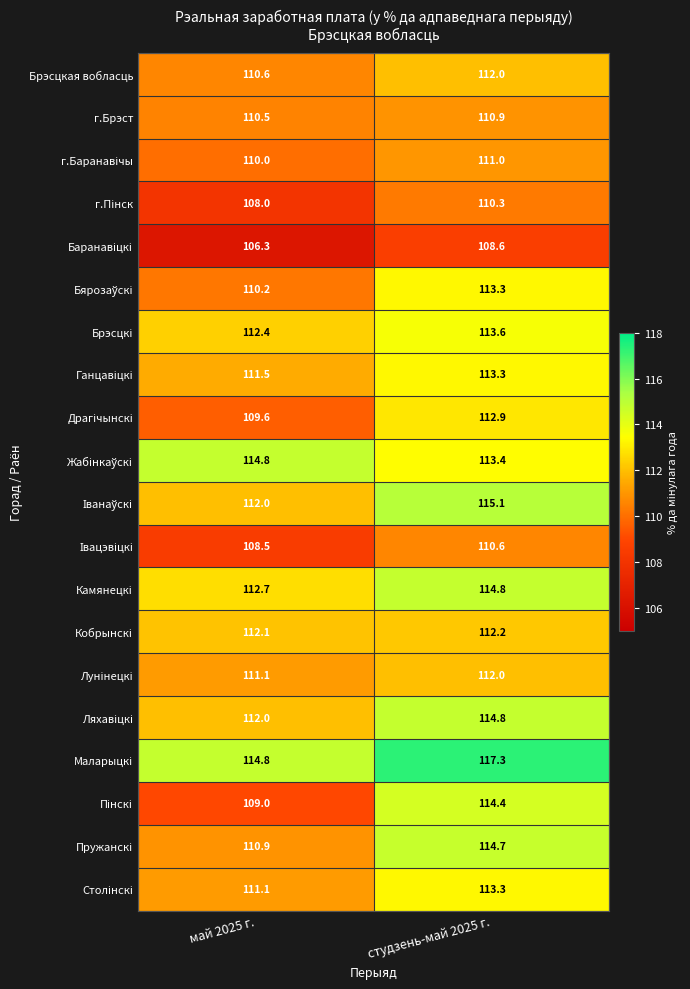

Is it true that г.Брэст equals 155.8 at май 2025 г.?

False